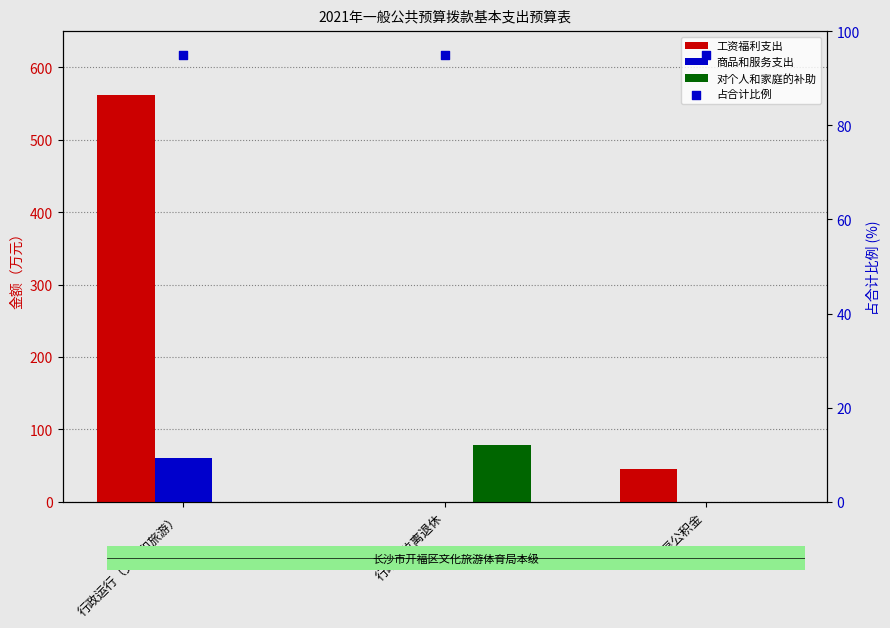

Which series contains the highest Y value?

工资福利支出